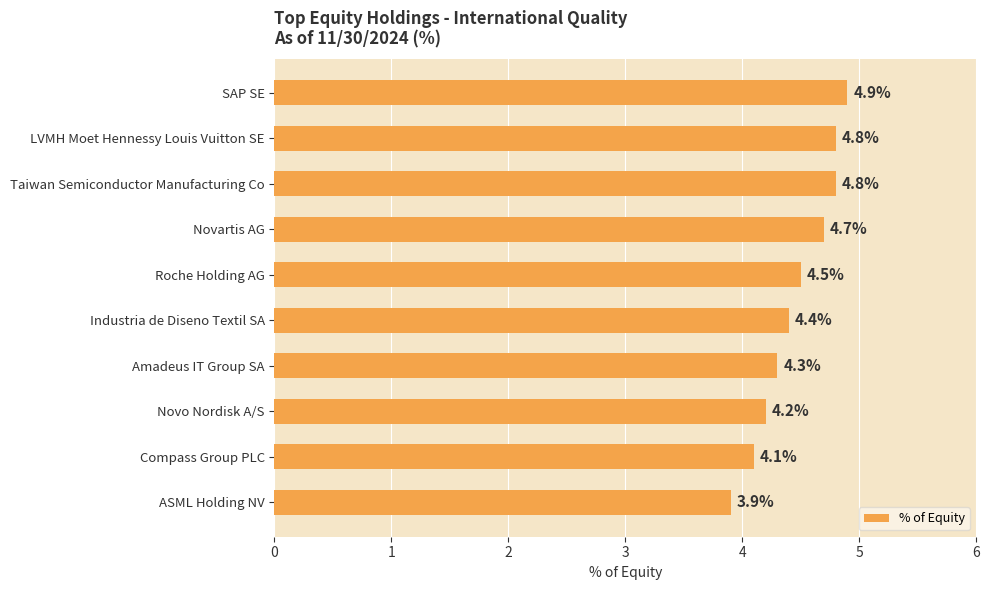

Which has a higher value, Compass Group PLC or LVMH Moet Hennessy Louis Vuitton SE?

LVMH Moet Hennessy Louis Vuitton SE